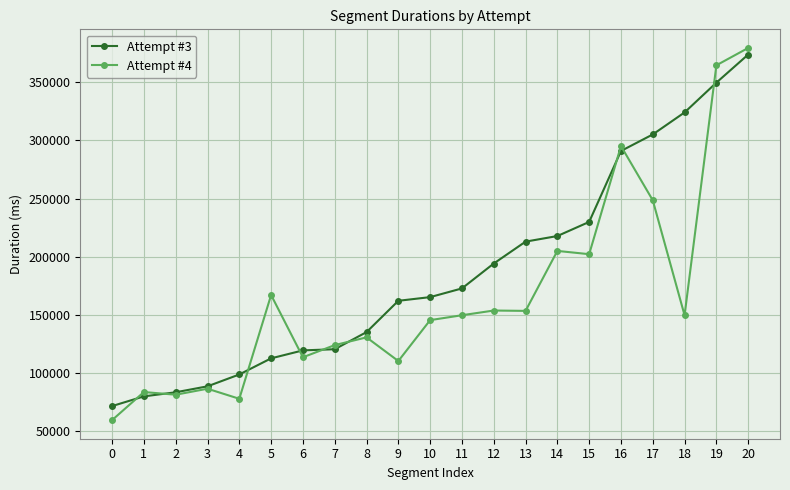

True or false: Attempt #3 and Attempt #4 cross at least once.

True